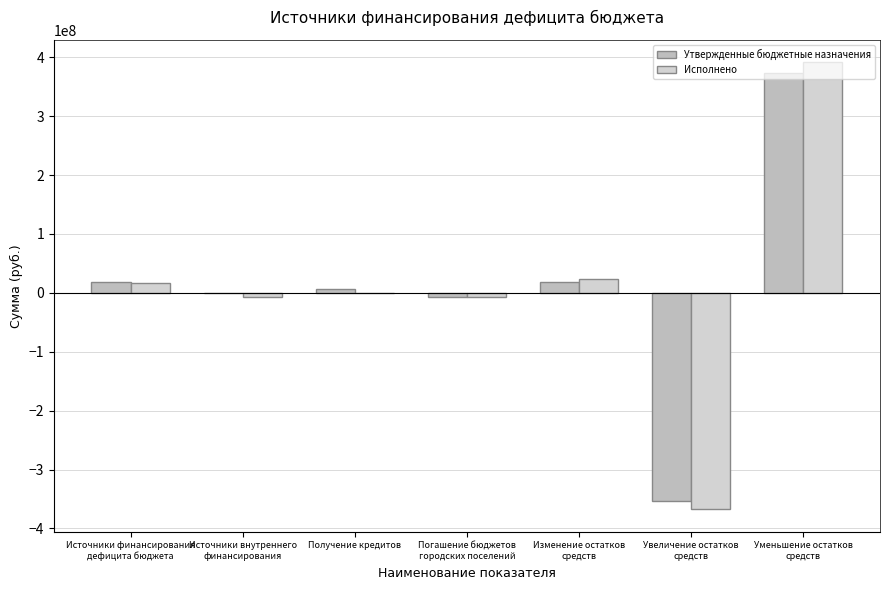

What is the total value across all series at Увеличение остатков
средств?

-721048739.0